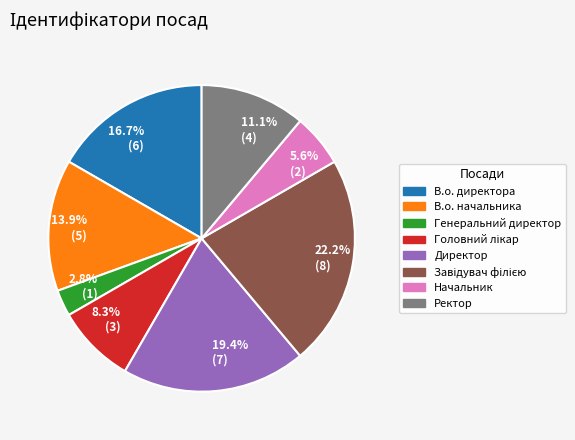

Approximately how many times larger is the value at 19.4% (7) compared to 16.7% (6)?

1.2